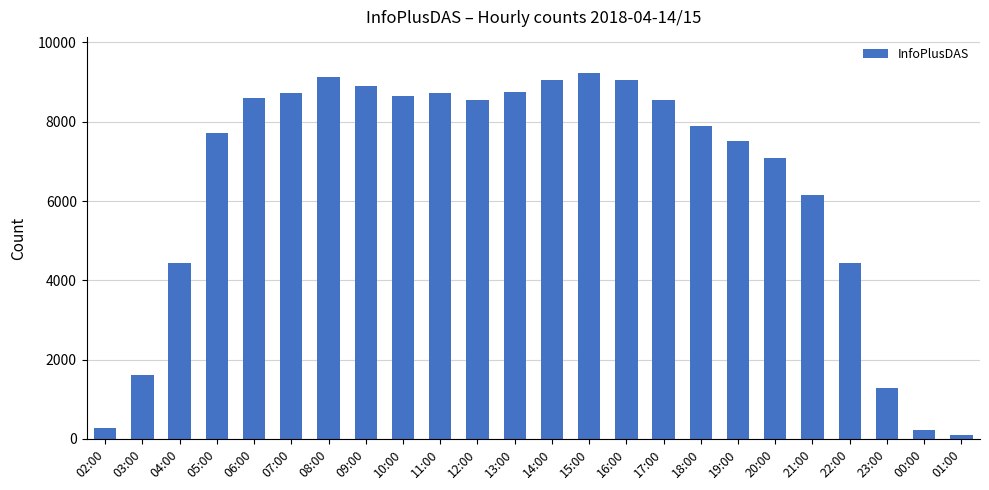

True or false: the data shows 5446 at 12:00.

False